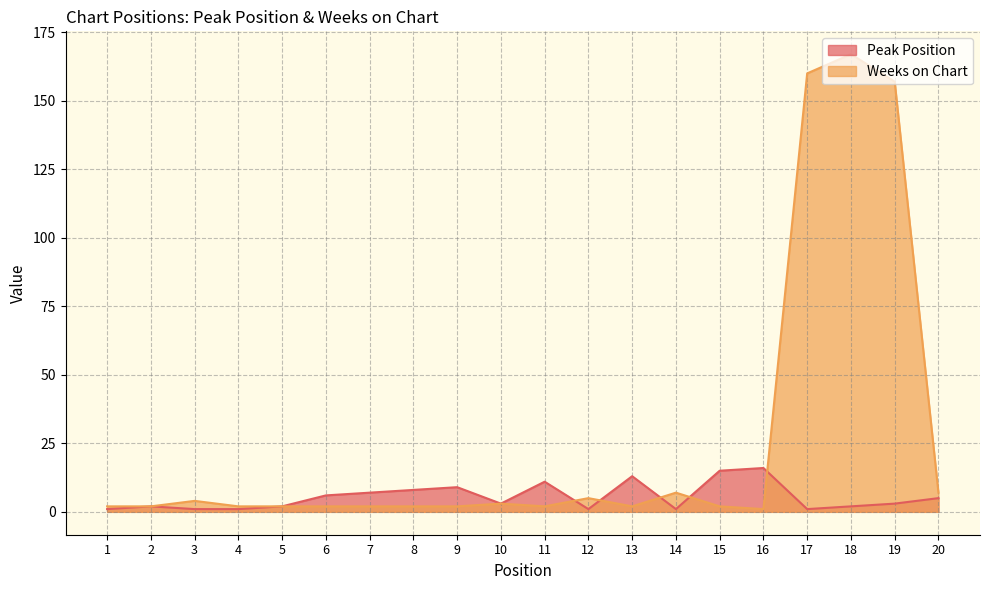

Rank the series by their maximum value, from lowest to highest.

Peak Position, Weeks on Chart